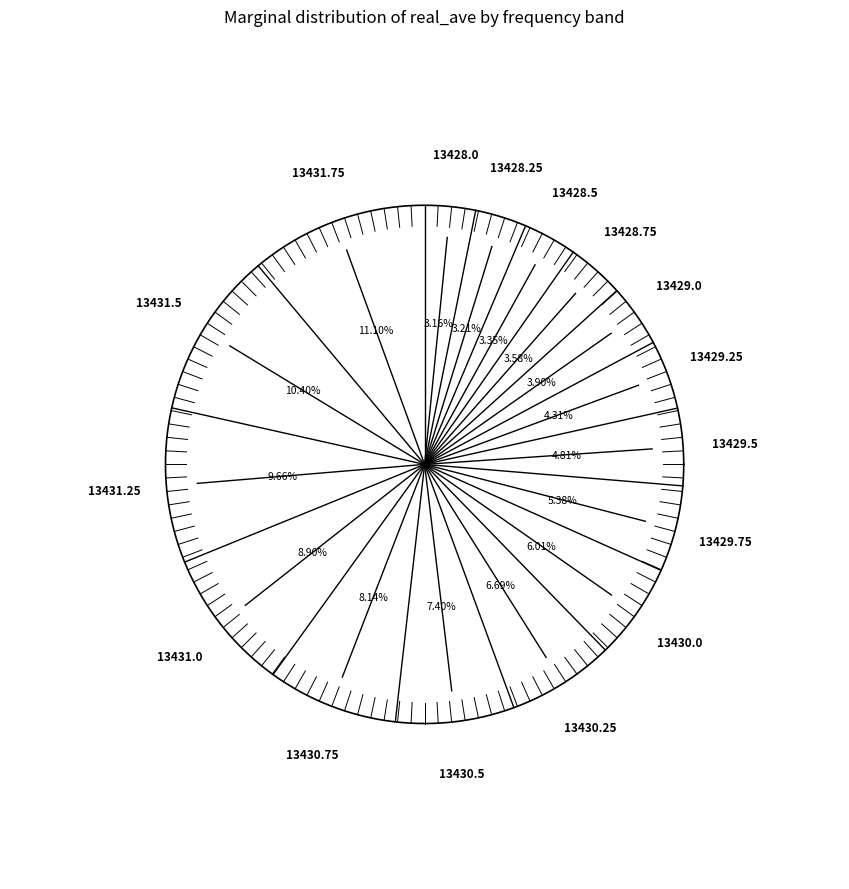

Which slice is the smallest?

13428.0